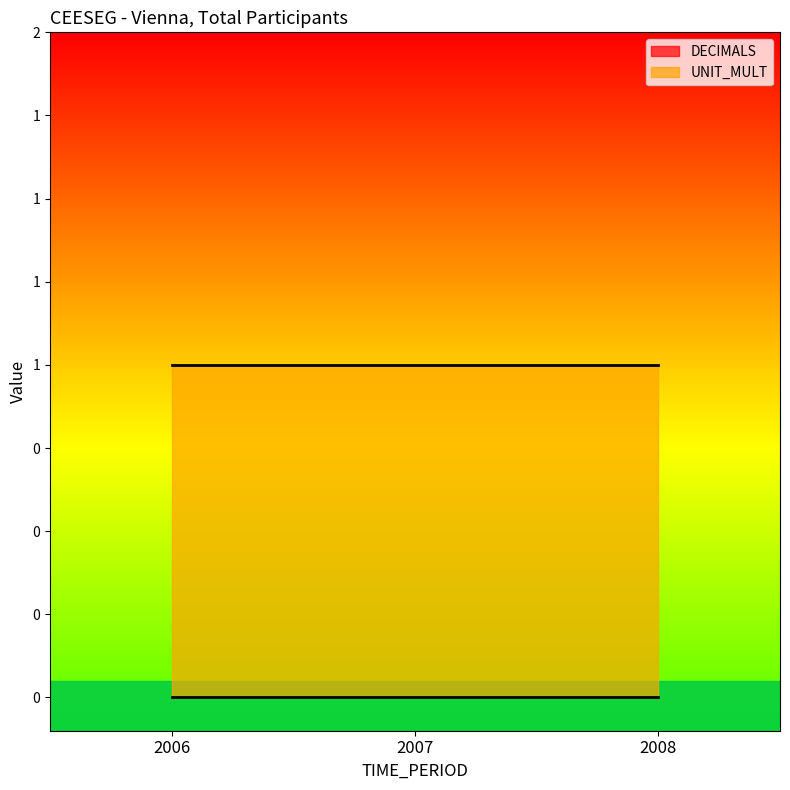

At which label does UNIT_MULT reach its peak?

2006